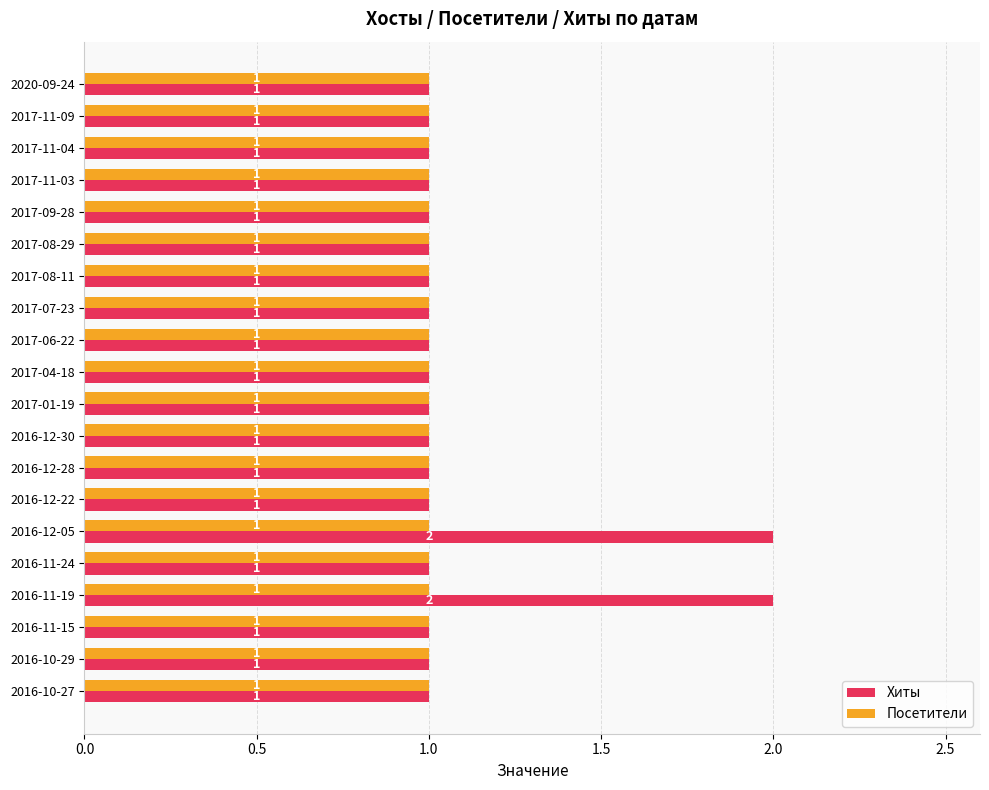

List the series in order of their peak value, lowest first.

Посетители, Хиты